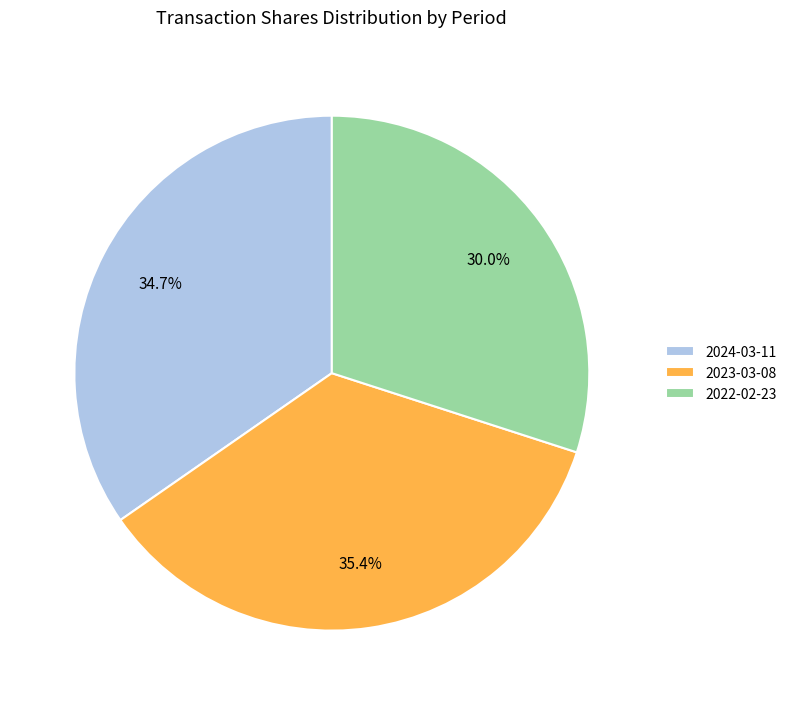

Between 2022-02-23 and 2023-03-08, which is larger?

2023-03-08